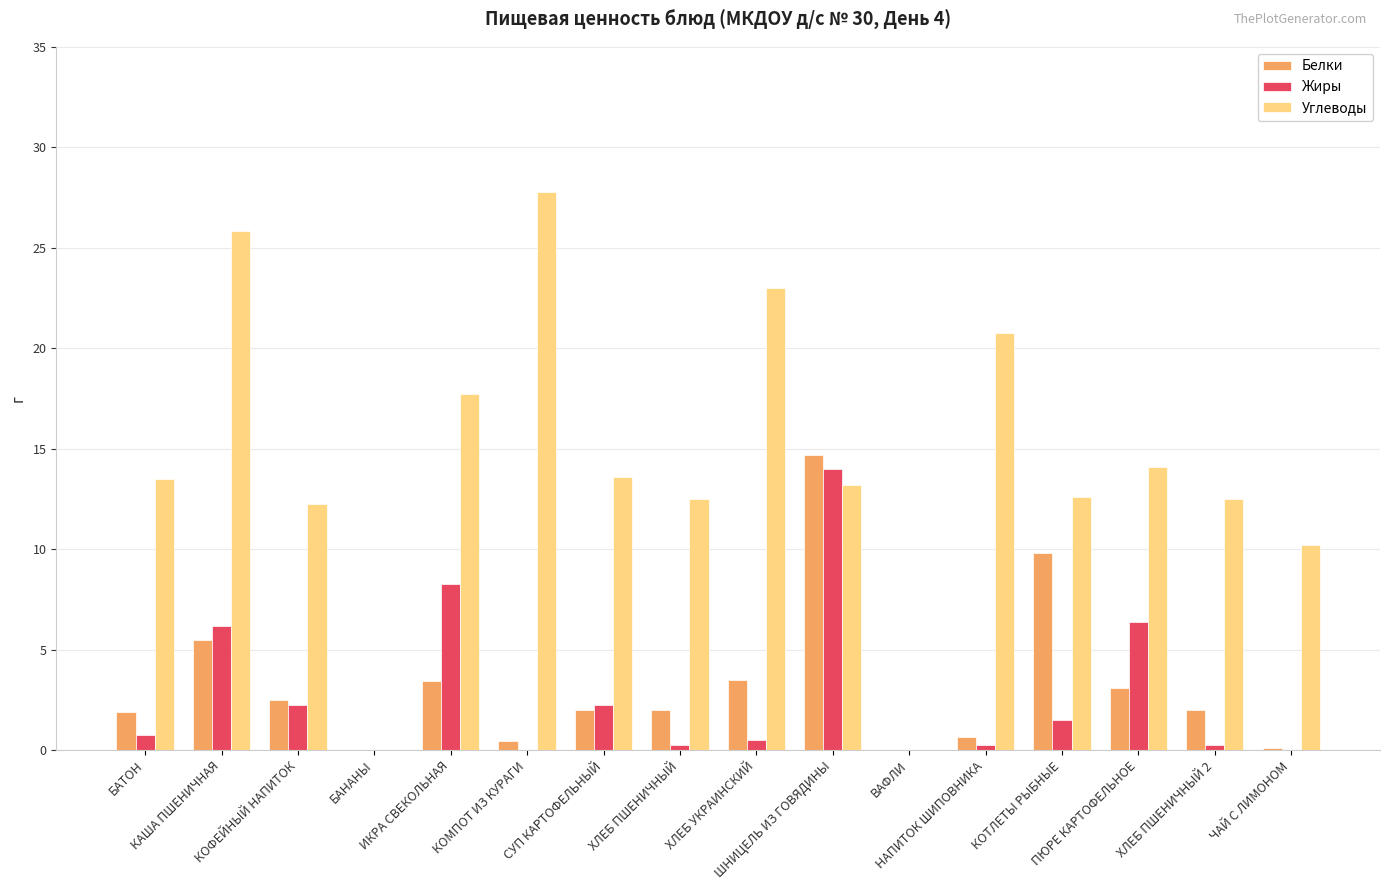

Is it true that Жиры equals 6.4 at ВАФЛИ?

False